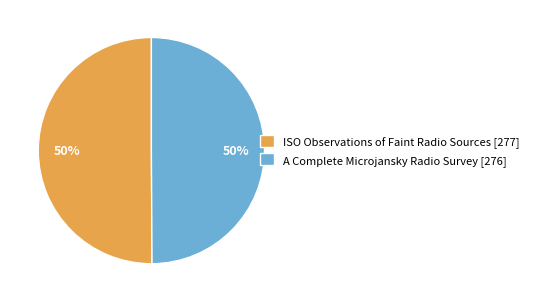

The ISO Observations of Faint Radio Sources slice represents 45% of the pie. True or false?

False